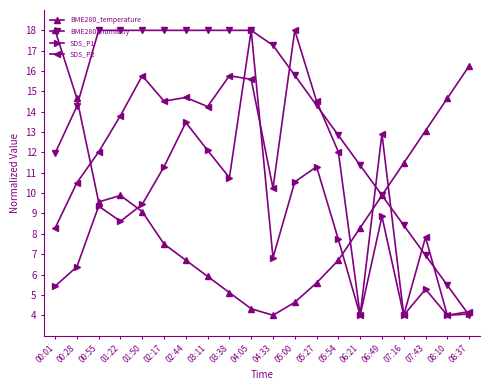

Is the value of BME280_humidity at 00:01 greater than the value of SDS_P2 at 02:44?

No